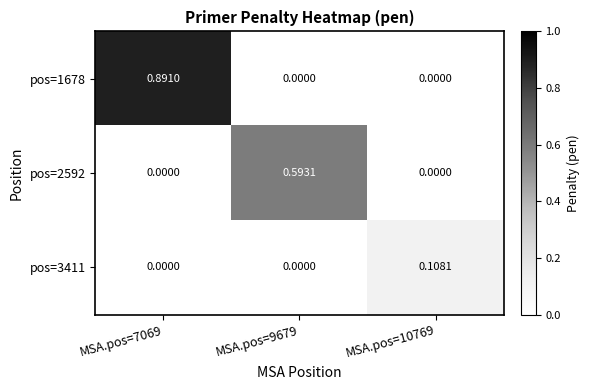

Is the value of pos=3411 at MSA.pos=10769 greater than the value of pos=1678 at MSA.pos=7069?

No